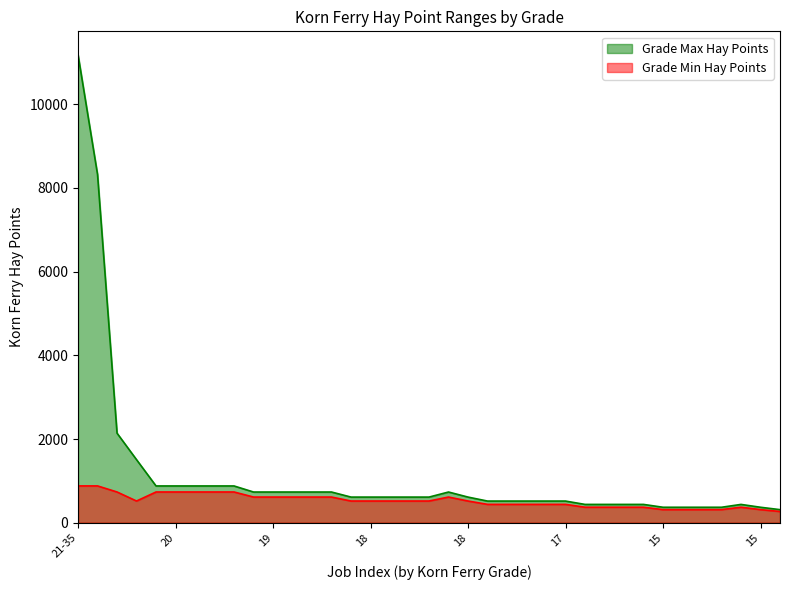

What is the minimum value shown in the chart?

269